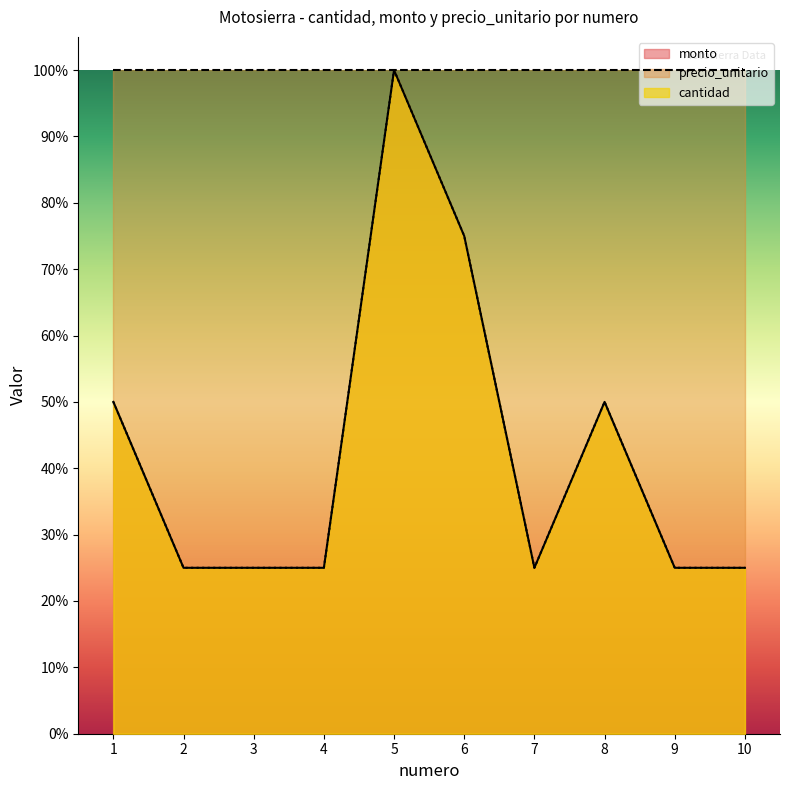

Read the cantidad value at 5.

1.0